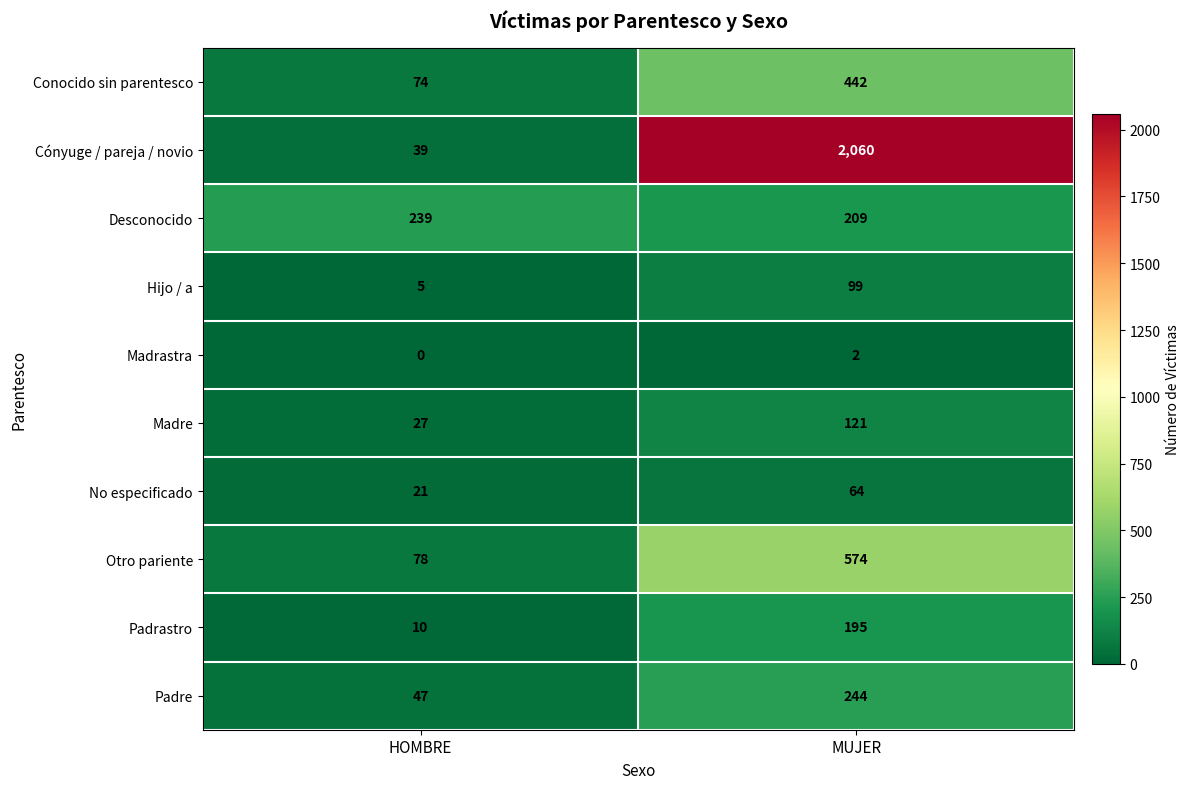

Rank the series at HOMBRE from lowest to highest value.

Madrastra, Hijo / a, Padrastro, No especificado, Madre, Cónyuge / pareja / novio, Padre, Conocido sin parentesco, Otro pariente, Desconocido